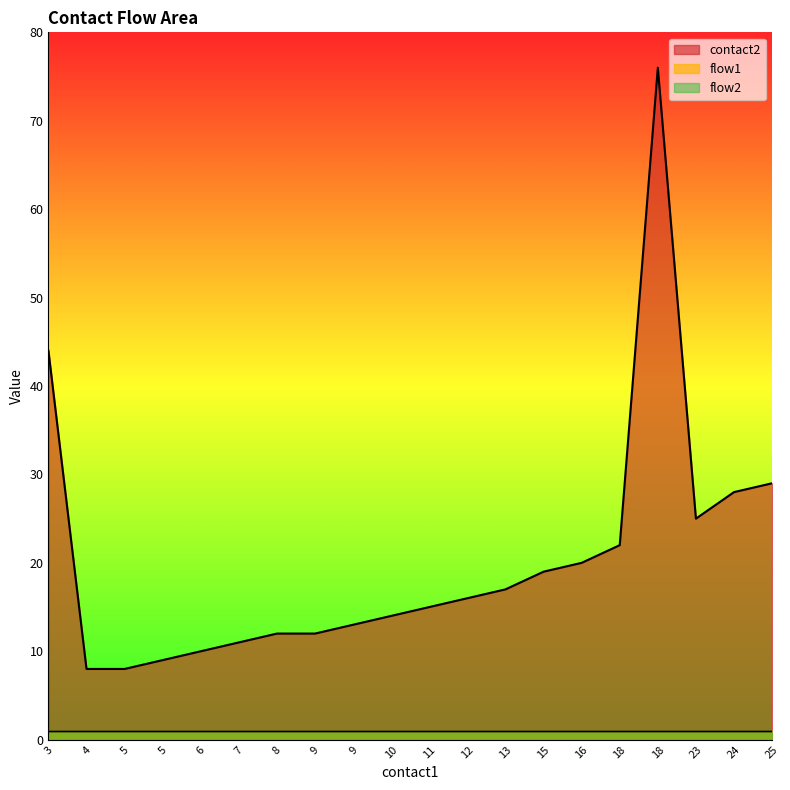

Is the value of contact2 at 24 greater than the value of flow2 at 25?

Yes